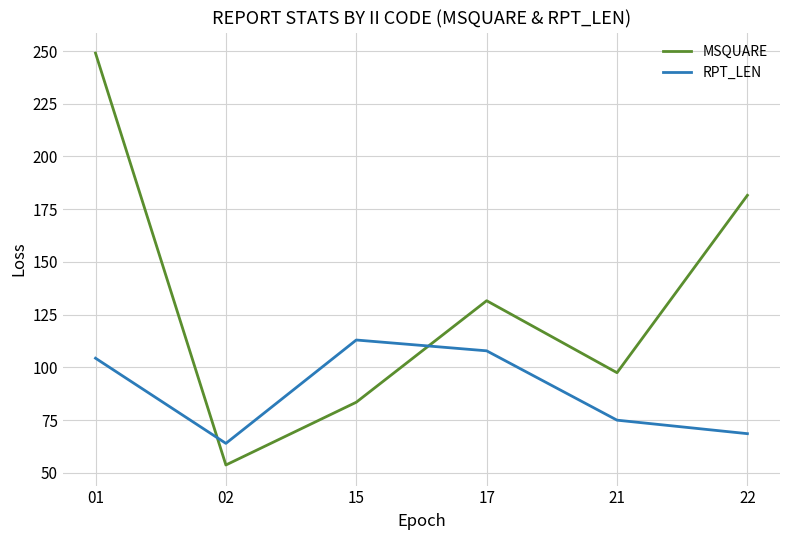

Which series has the largest total across all categories?

MSQUARE